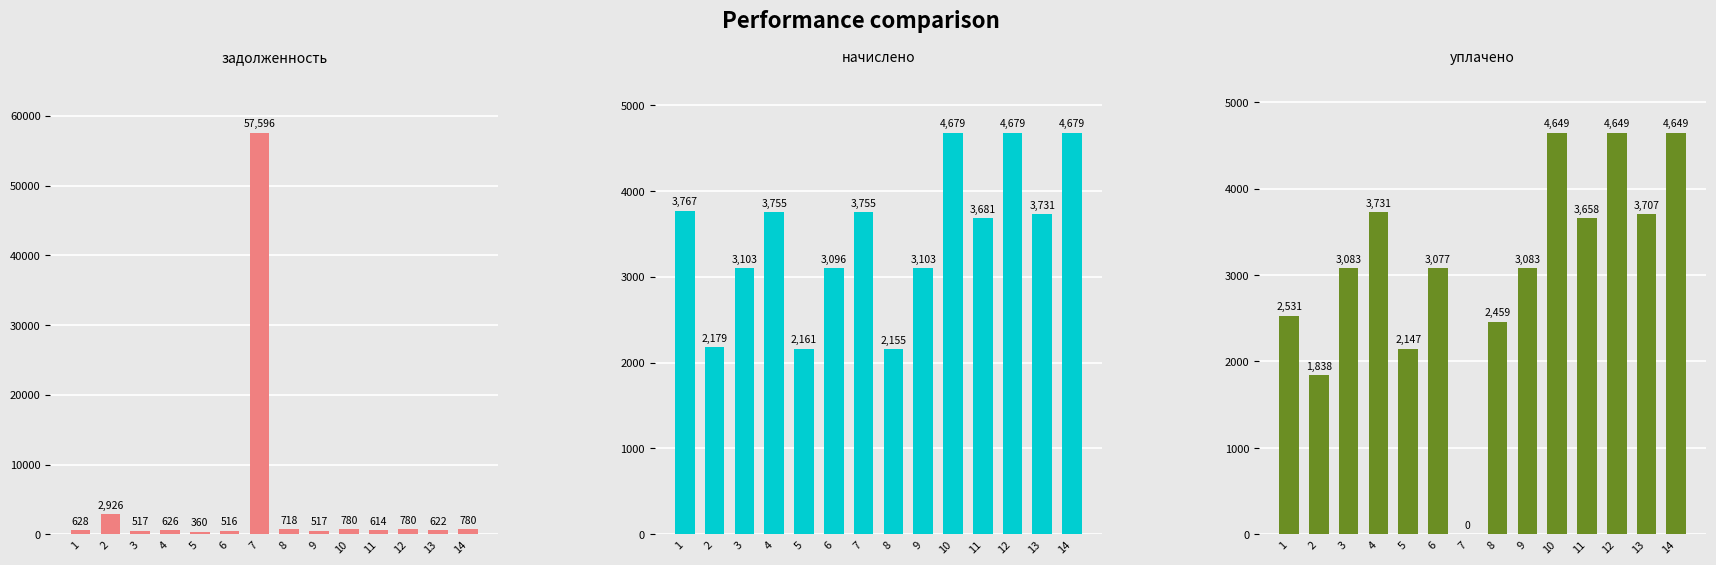

How many positive values does the уплачено series have?

13